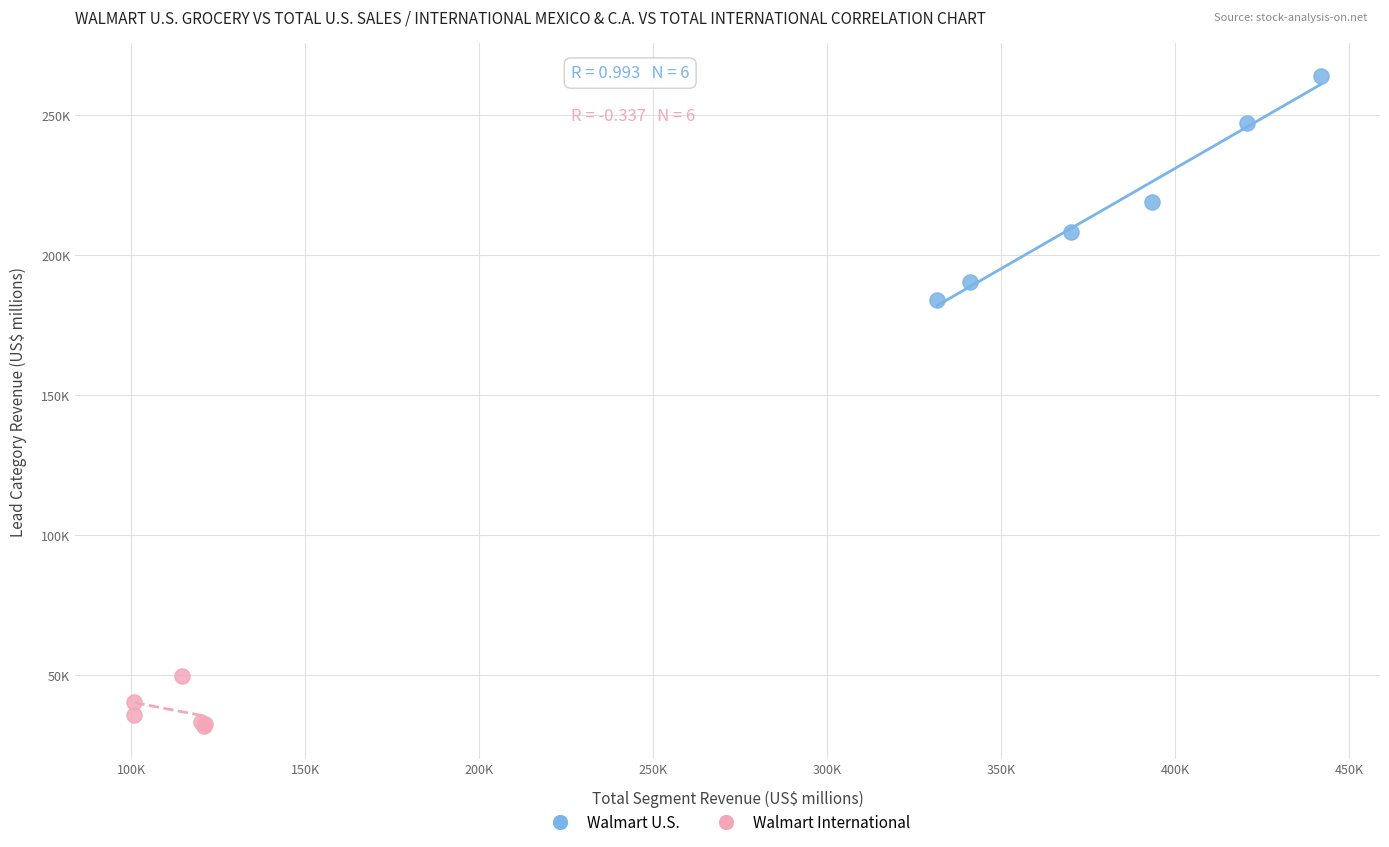

What are all the series names shown in the legend?

Walmart U.S., Walmart International